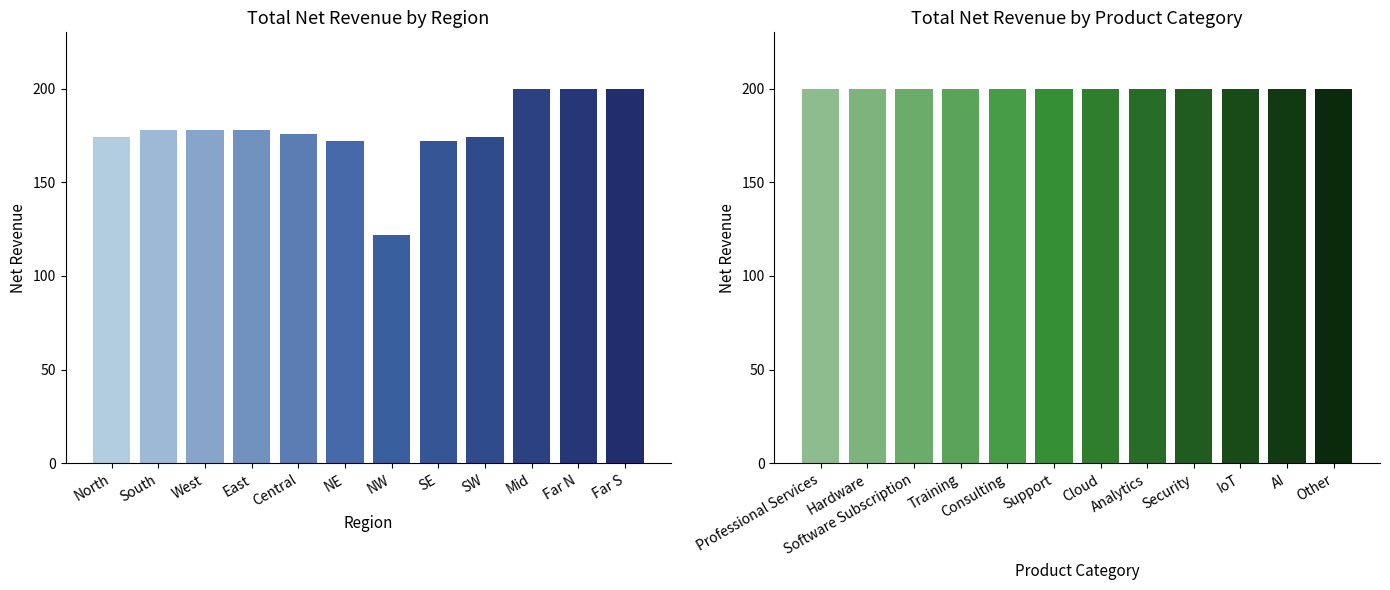

Is it true that Downward Reserve (00-11h) equals 86 at East?

False